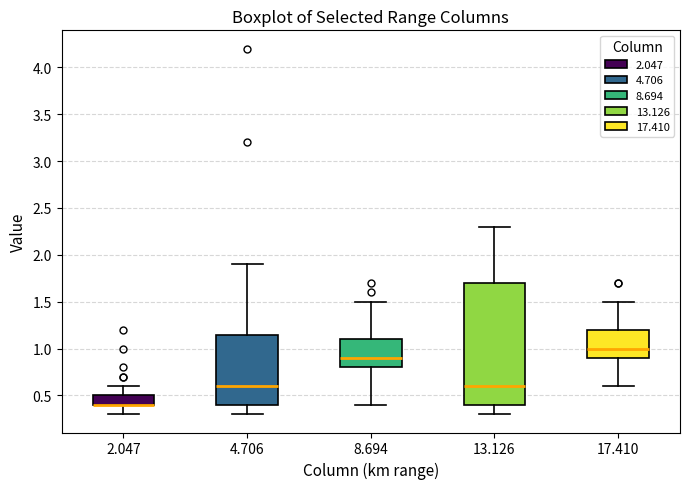

Reading left to right, transcribe this box plot: for each box, give where its median line is, the range the box spans, and where its two whiskers end, as read against the y-axis. The values are not printed on the chart, so give them approximately, as read against the axis.

2.047: median 0.40 (drawn on the box's lower edge), box 0.40 to 0.50, whiskers 0.30 to 0.60
4.706: median 0.60, box 0.40 to 1.15, whiskers 0.30 to 1.90
8.694: median 0.90, box 0.80 to 1.10, whiskers 0.40 to 1.50
13.126: median 0.60, box 0.40 to 1.70, whiskers 0.30 to 2.30
17.410: median 1.00, box 0.90 to 1.20, whiskers 0.60 to 1.50